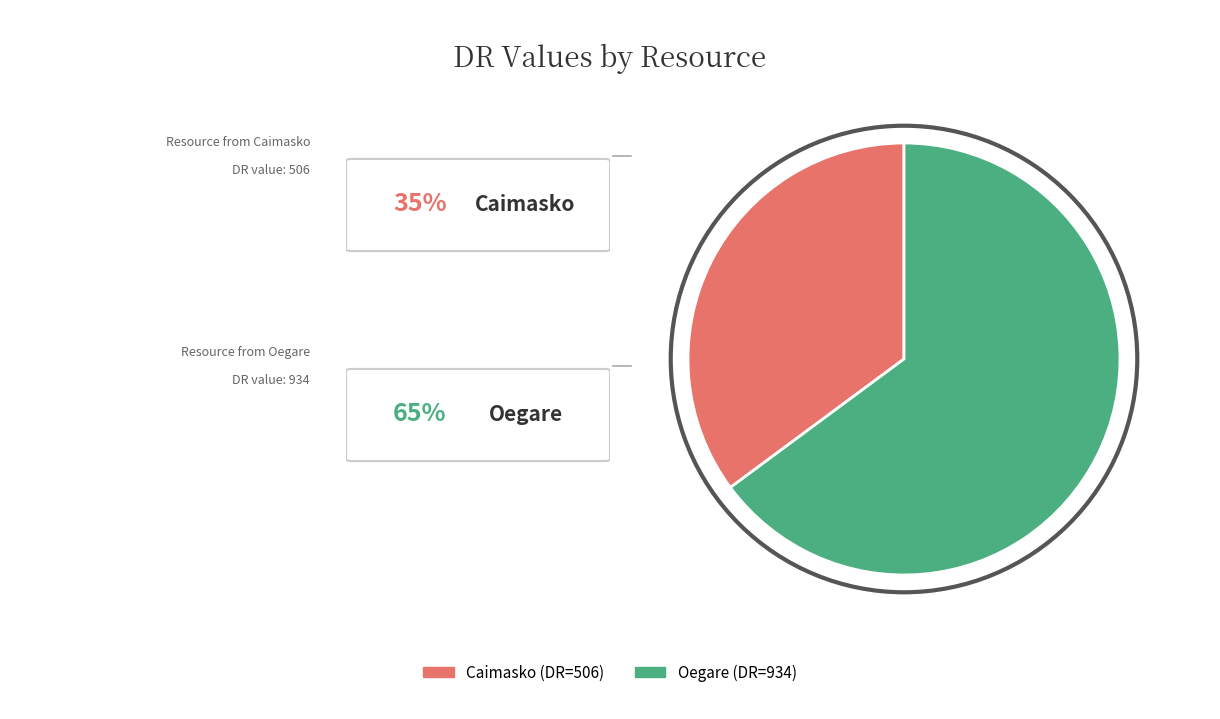

Do Caimasko (DR=506) and Oegare (DR=934) together represent more than half of the pie?

Yes